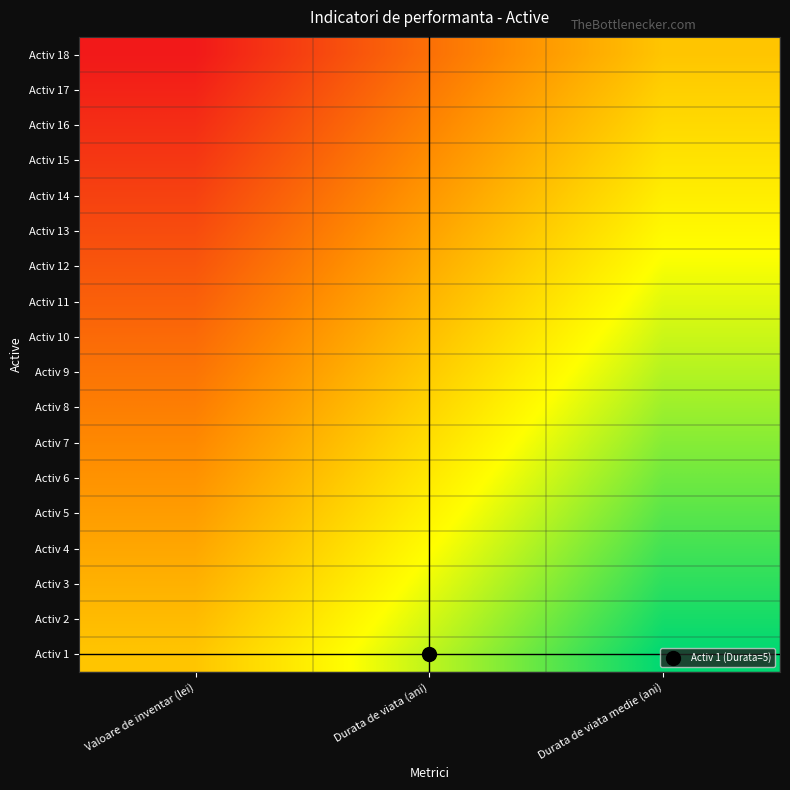

Reading right to left, extract all data points from this chart.

Activ 18: Durata de viata medie (ani)=0.0	Durata de viata (ani)=-0.5	Valoare de inventar (lei)=-1.0
Activ 17: Durata de viata medie (ani)=0.1	Durata de viata (ani)=-0.4	Valoare de inventar (lei)=-0.9
Activ 16: Durata de viata medie (ani)=0.1	Durata de viata (ani)=-0.4	Valoare de inventar (lei)=-0.9
Activ 15: Durata de viata medie (ani)=0.2	Durata de viata (ani)=-0.3	Valoare de inventar (lei)=-0.8
Activ 14: Durata de viata medie (ani)=0.2	Durata de viata (ani)=-0.3	Valoare de inventar (lei)=-0.8
Activ 13: Durata de viata medie (ani)=0.3	Durata de viata (ani)=-0.2	Valoare de inventar (lei)=-0.7
Activ 12: Durata de viata medie (ani)=0.4	Durata de viata (ani)=-0.1	Valoare de inventar (lei)=-0.6
Activ 11: Durata de viata medie (ani)=0.4	Durata de viata (ani)=-0.1	Valoare de inventar (lei)=-0.6
Activ 10: Durata de viata medie (ani)=0.5	Durata de viata (ani)=-0.0	Valoare de inventar (lei)=-0.5
Activ 9: Durata de viata medie (ani)=0.5	Durata de viata (ani)=0.0	Valoare de inventar (lei)=-0.5
Activ 8: Durata de viata medie (ani)=0.6	Durata de viata (ani)=0.1	Valoare de inventar (lei)=-0.4
Activ 7: Durata de viata medie (ani)=0.6	Durata de viata (ani)=0.1	Valoare de inventar (lei)=-0.4
Activ 6: Durata de viata medie (ani)=0.7	Durata de viata (ani)=0.2	Valoare de inventar (lei)=-0.3
Activ 5: Durata de viata medie (ani)=0.8	Durata de viata (ani)=0.3	Valoare de inventar (lei)=-0.2
Activ 4: Durata de viata medie (ani)=0.8	Durata de viata (ani)=0.3	Valoare de inventar (lei)=-0.2
Activ 3: Durata de viata medie (ani)=0.9	Durata de viata (ani)=0.4	Valoare de inventar (lei)=-0.1
Activ 2: Durata de viata medie (ani)=0.9	Durata de viata (ani)=0.4	Valoare de inventar (lei)=-0.1
Activ 1: Durata de viata medie (ani)=1.0	Durata de viata (ani)=0.5	Valoare de inventar (lei)=0.0